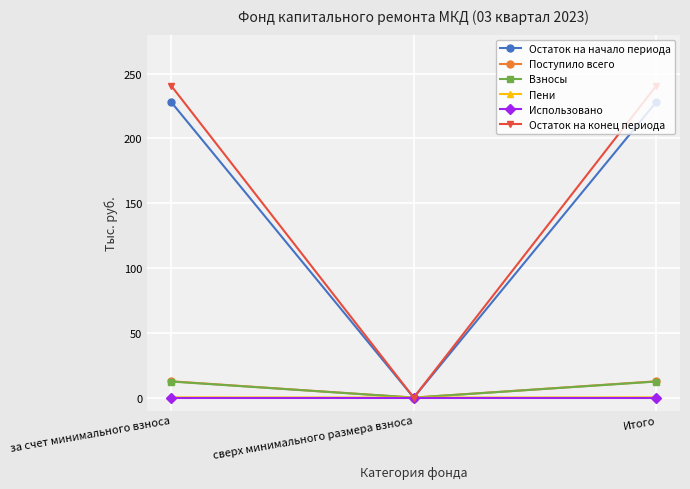

Between сверх минимального размера взноса and Итого, which series saw the biggest shift?

Остаток на конец периода